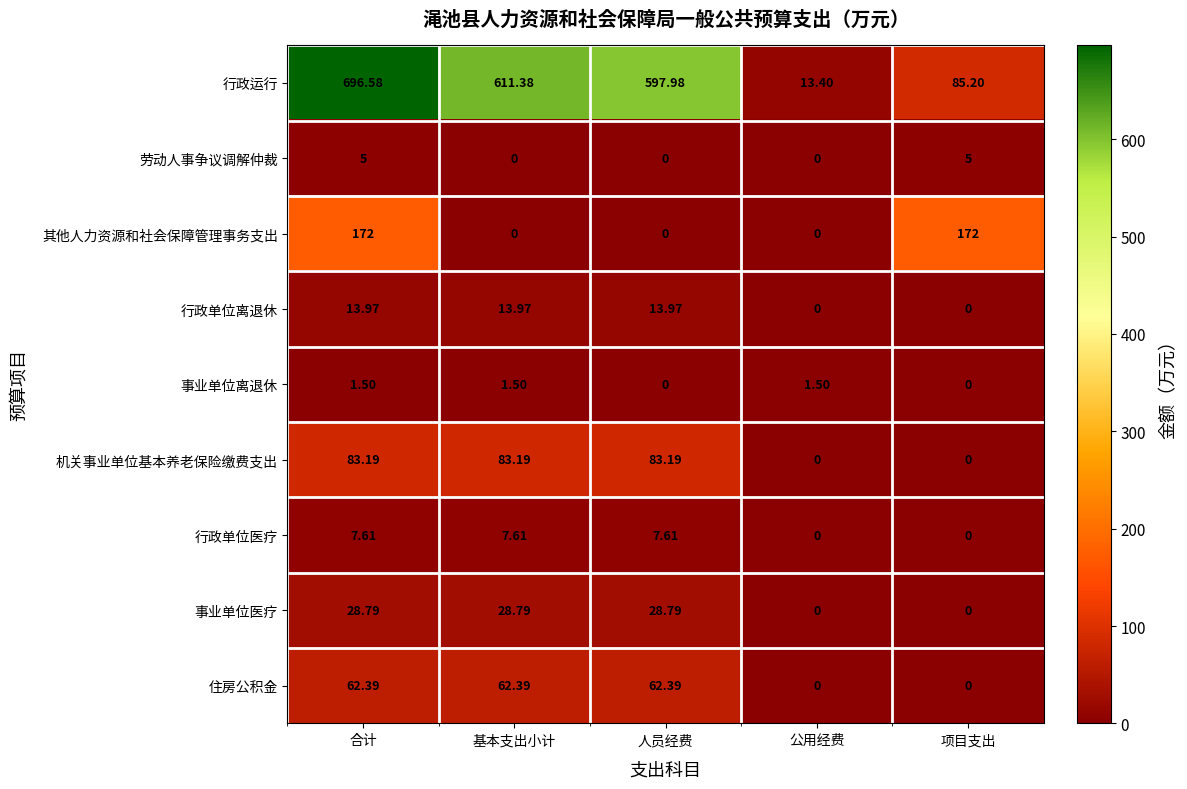

Which series has the largest range (max minus min)?

行政运行